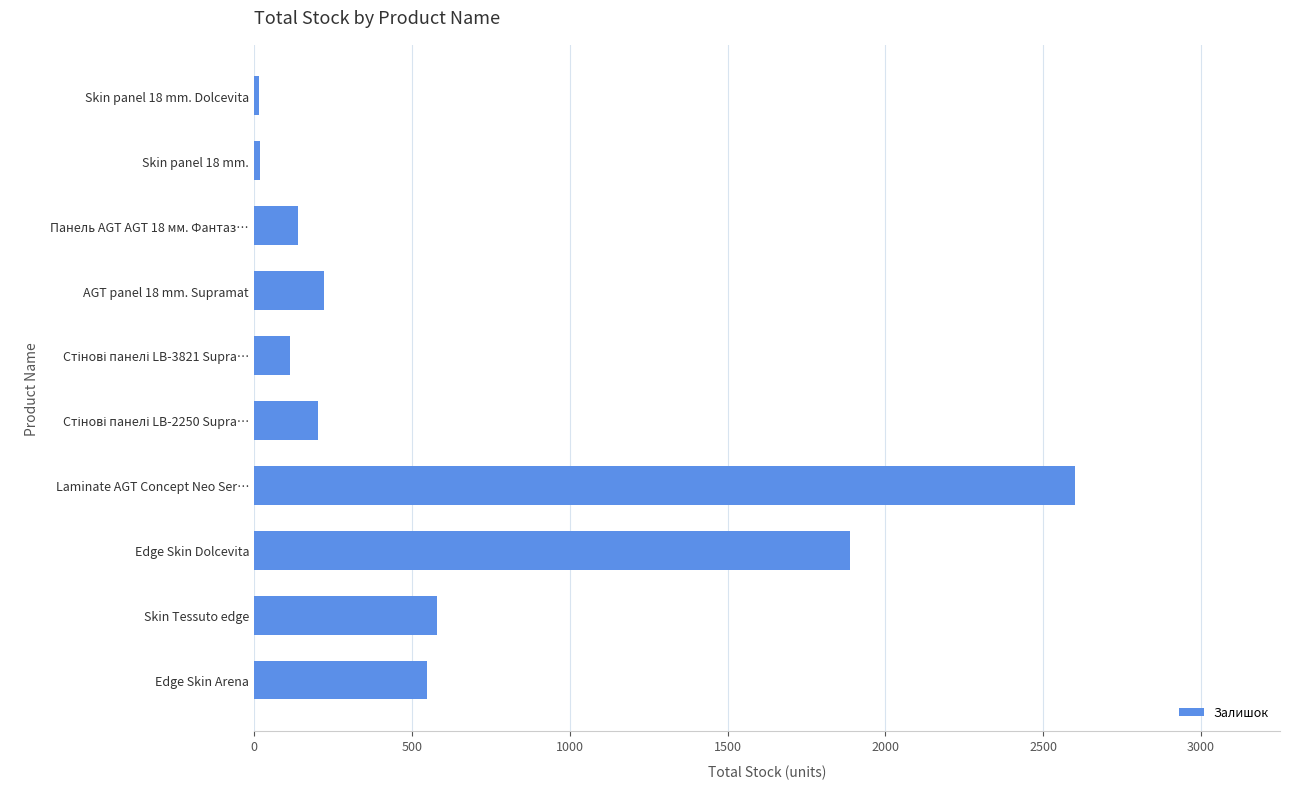

Which has a higher value, Skin panel 18 mm. or Edge Skin Arena?

Edge Skin Arena